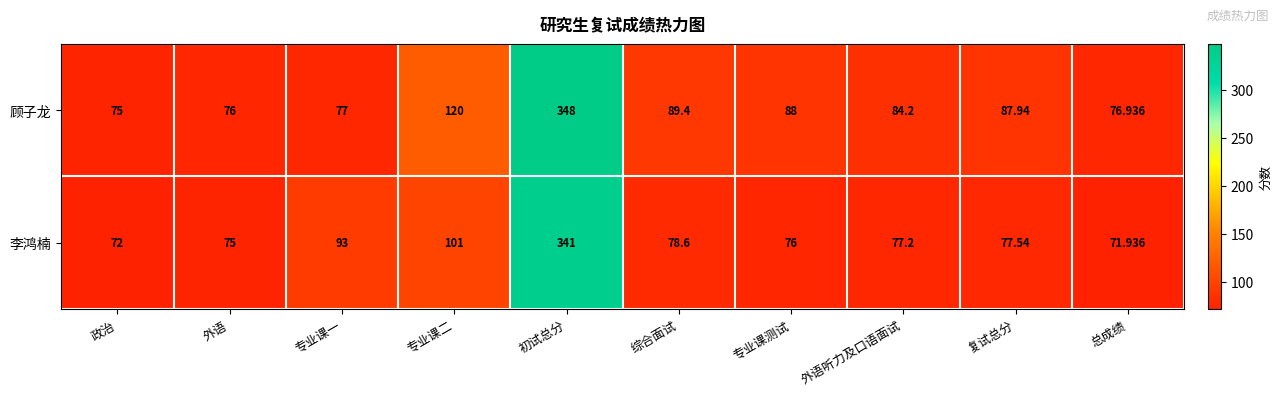

At which label does 李鸿楠 reach its minimum?

总成绩